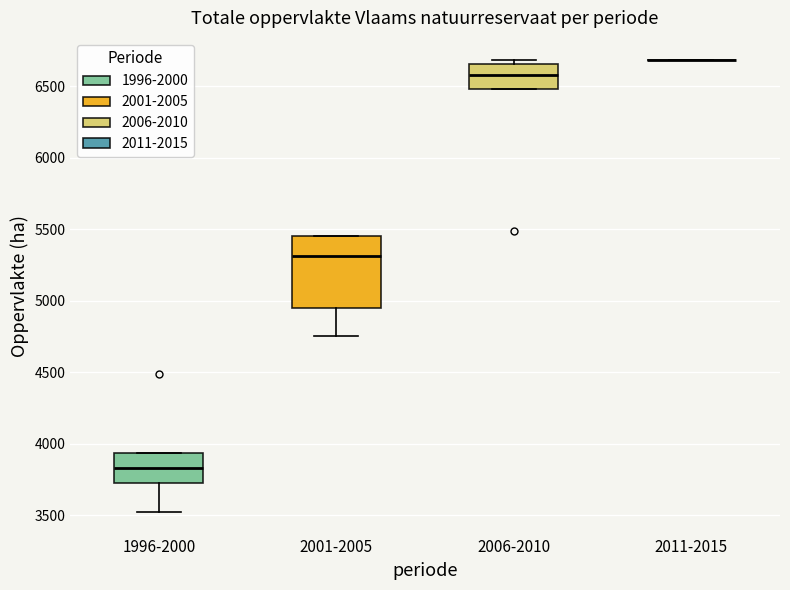

Which box is the tallest, from its lower edge to its upper edge?

2001-2005